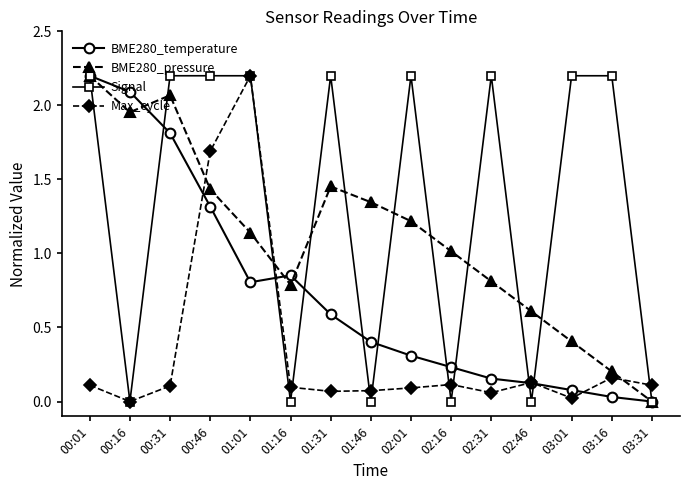

What are all the series names shown in the legend?

BME280_temperature, BME280_pressure, Signal, Max_cycle